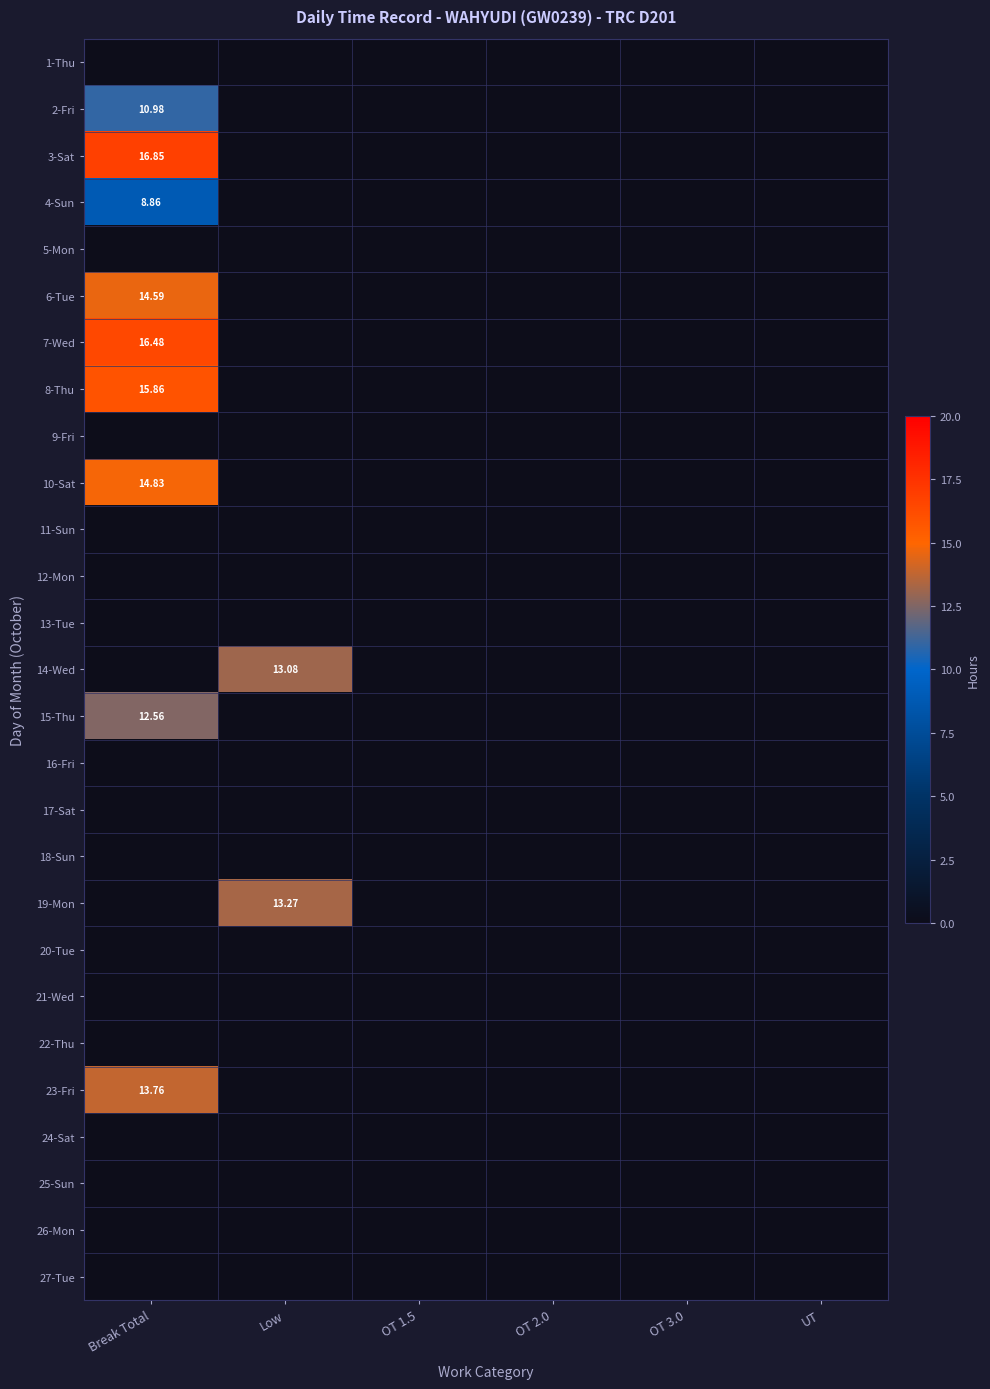

The value of 17-Sat at OT 3.0 is 0.0. True or false?

True